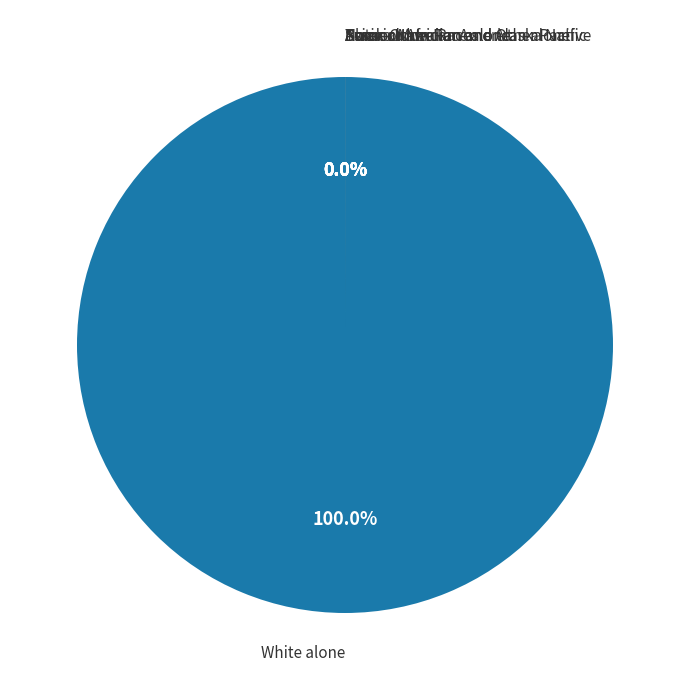

To the nearest percent, what is the average slice percentage?

12%